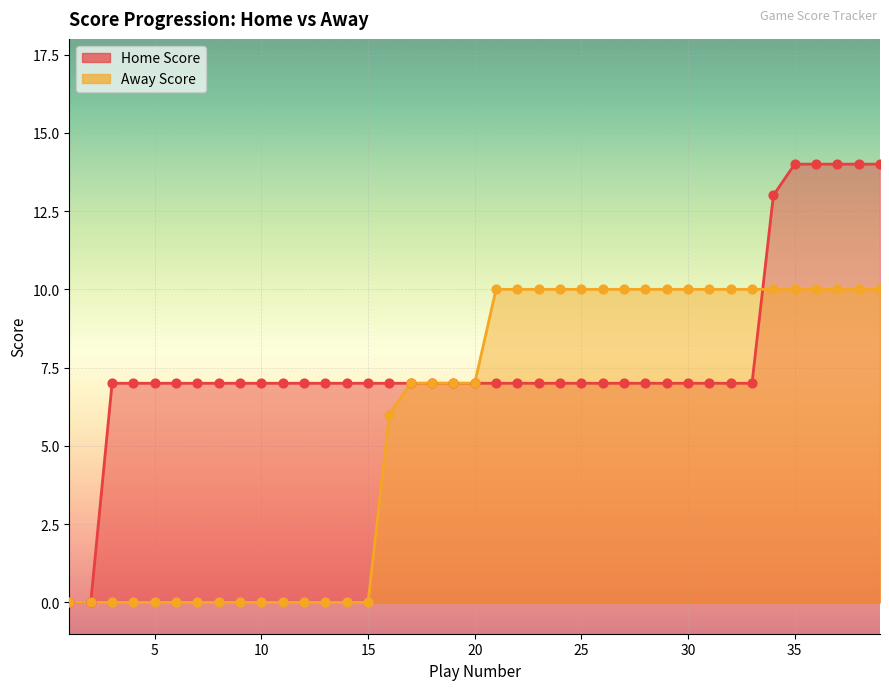

What is the total value across all series at 34?

23